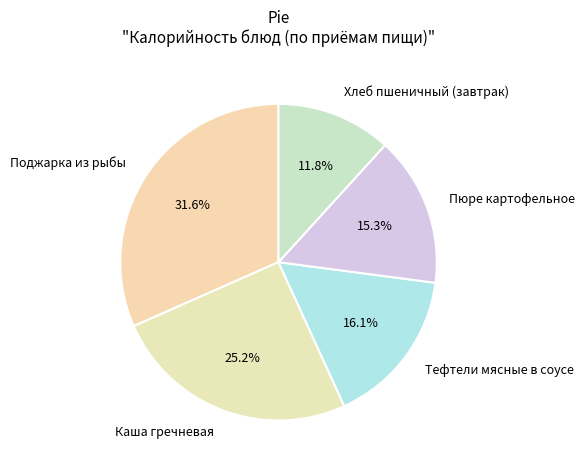

How much of the chart is everything except Каша гречневая?

74.8%